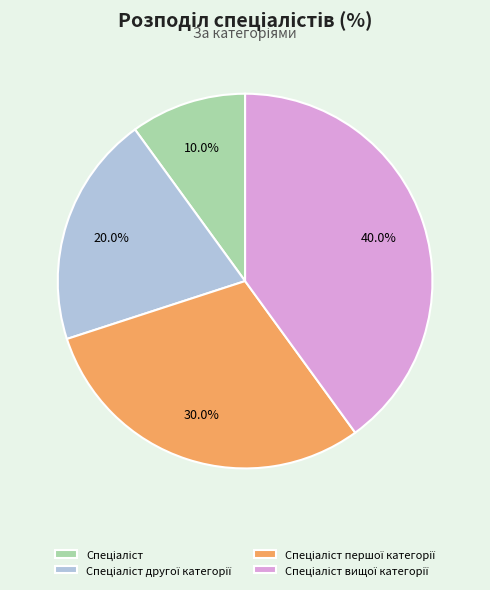

Is there a majority slice in this chart?

No